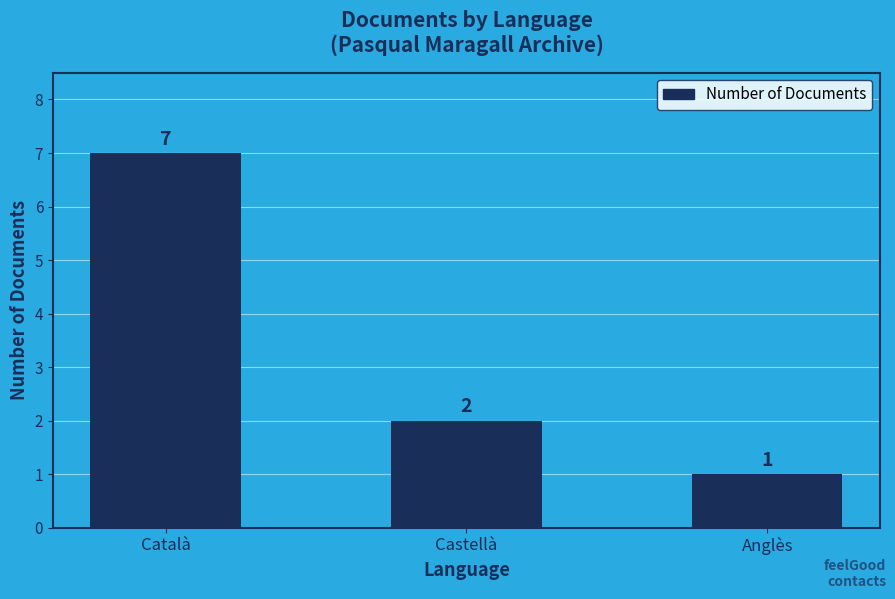

True or false: the data shows 2 at Castellà.

True